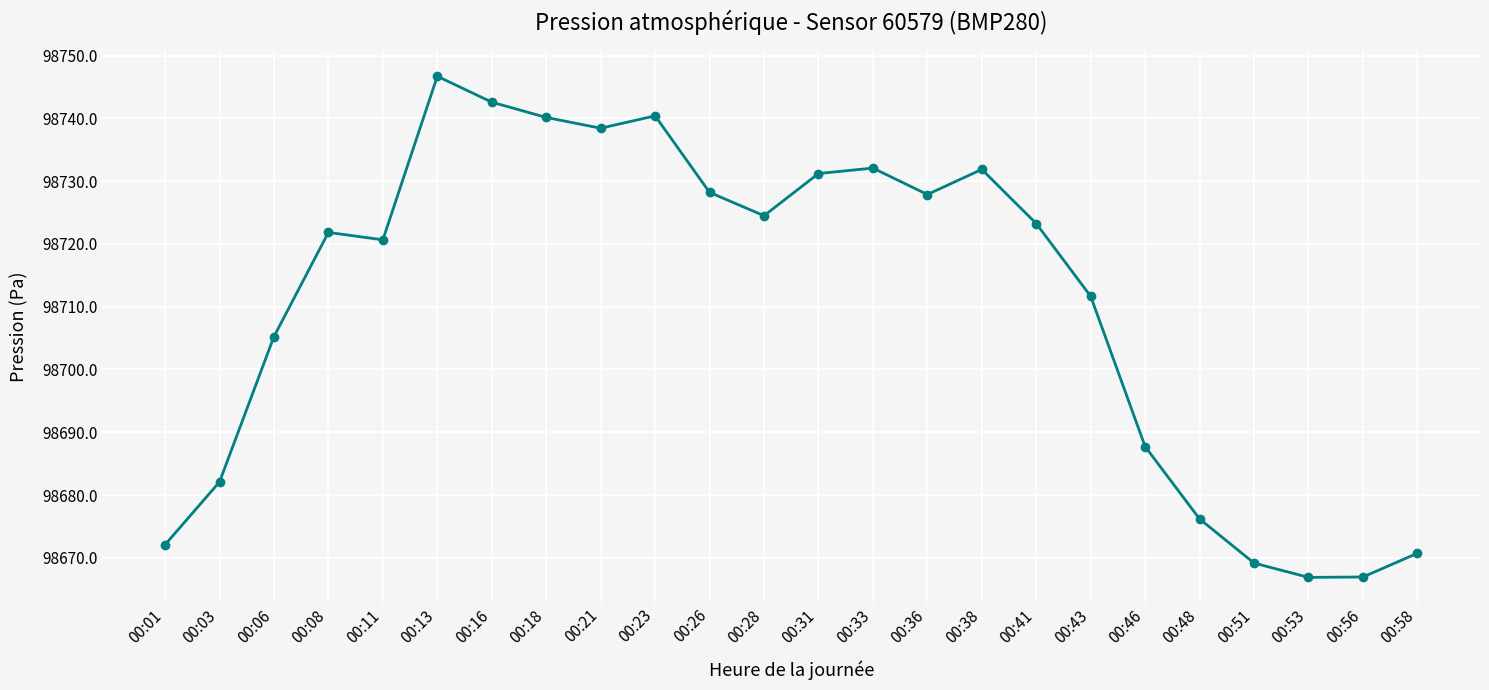

At which label is the value closest to 98706?

00:06